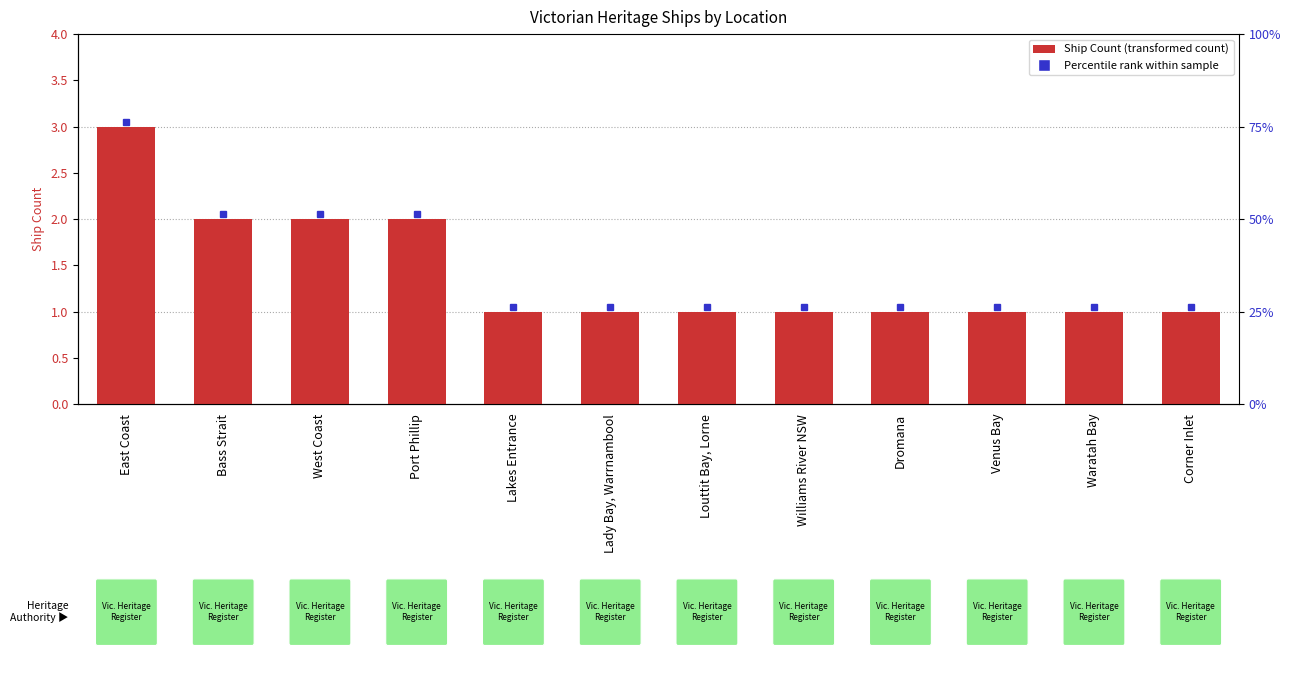

How many values are between 1 and 2?

11